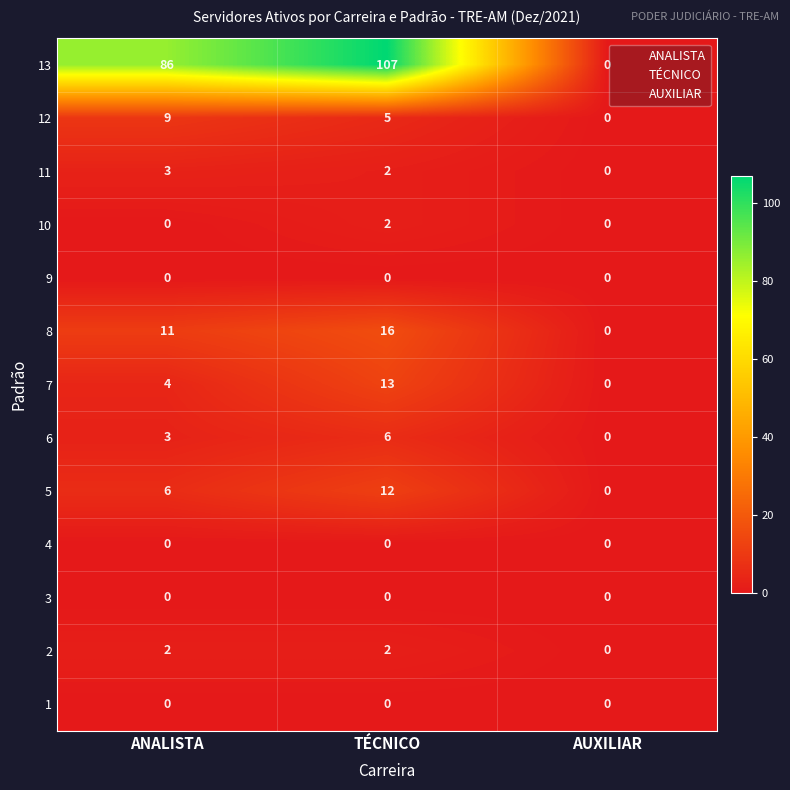

What is the approximate value of 7 at TÉCNICO?

13